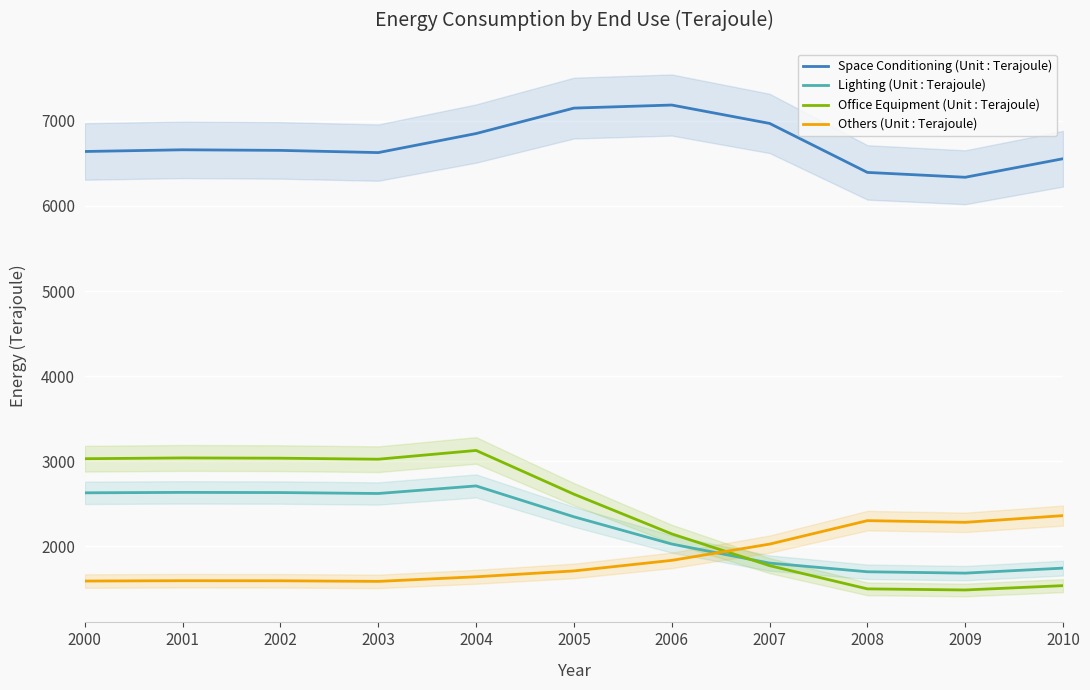

At which category is the sum across all series the highest?

2004